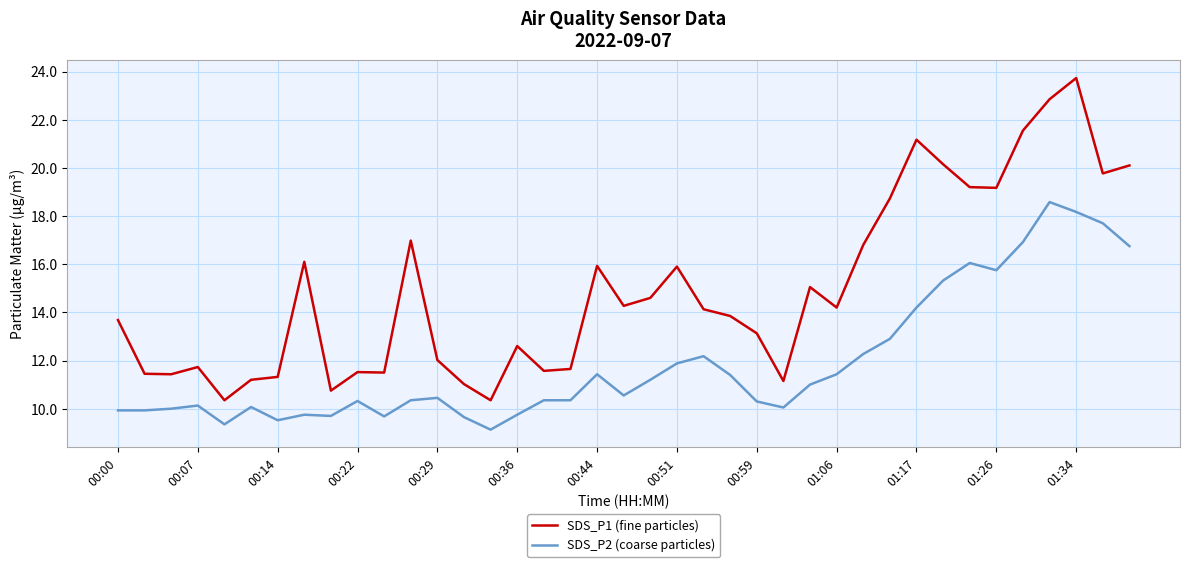

List the series in order of their overall mean, lowest first.

SDS_P2 (coarse particles), SDS_P1 (fine particles)